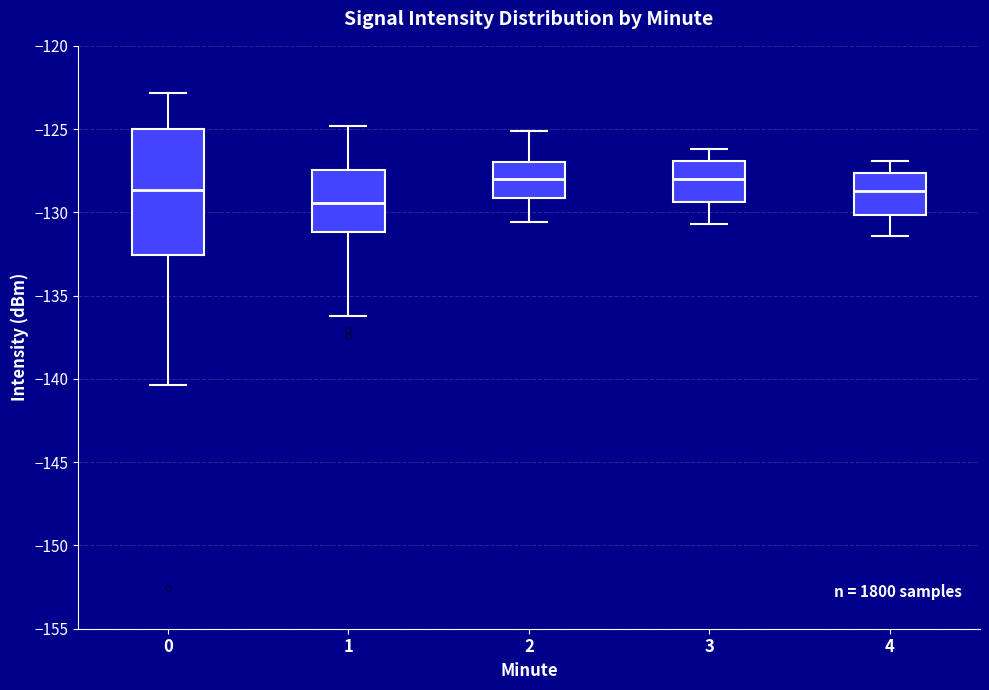

Comparing the boxes themselves (not the whiskers), which one is the tallest?

0